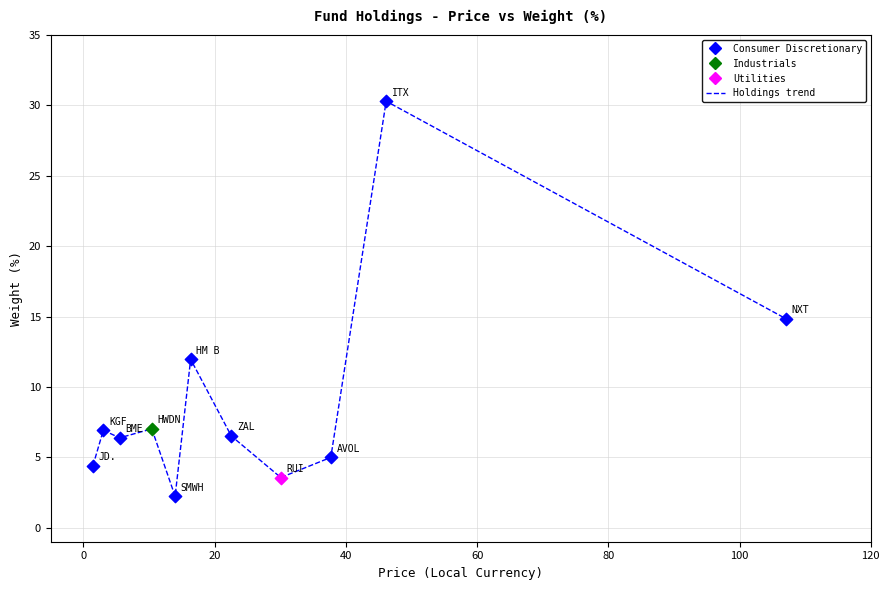

What is the minimum value shown in the chart?

2.2